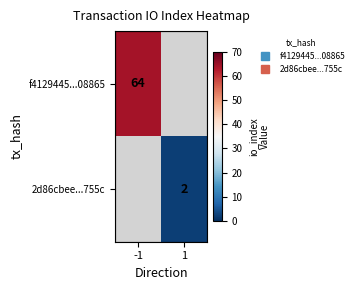

Read the f4129445...08865 value at -1.

64.0